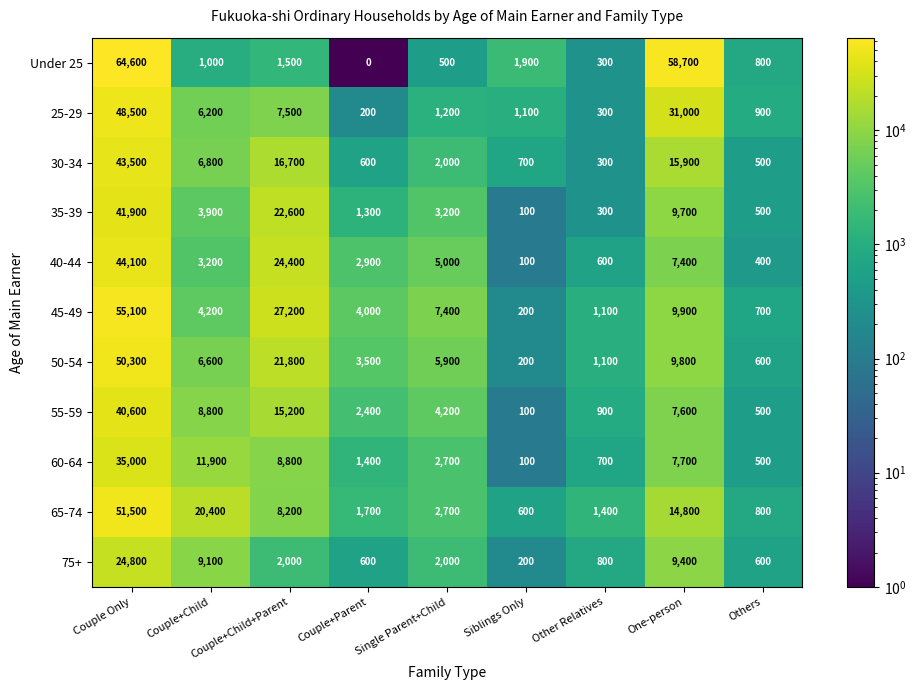

At how many categories does at least one series exceed 6248?

5